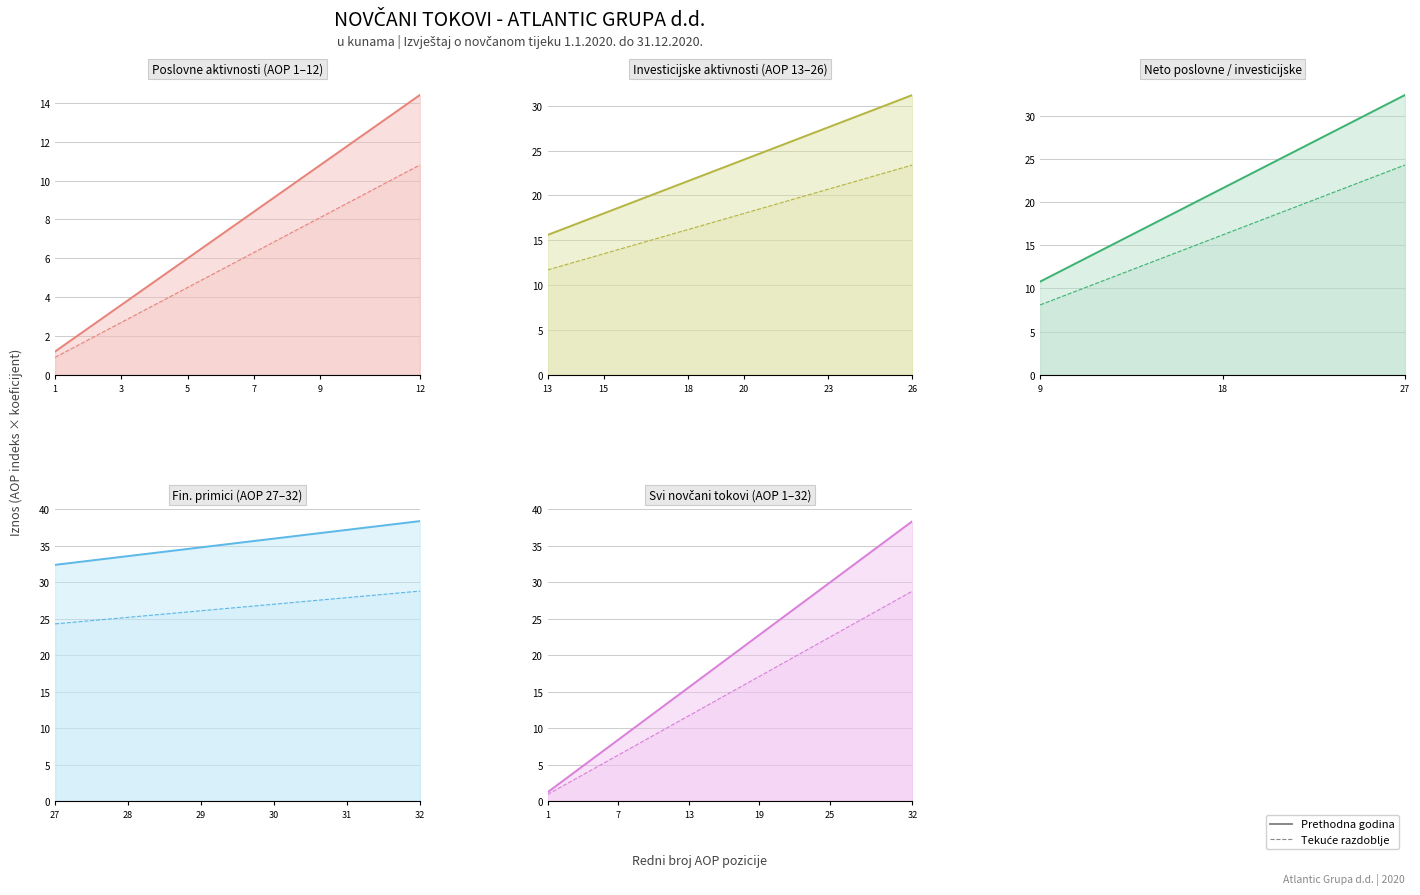

Which series changed the most between 7 and 22?

Prethodna godina